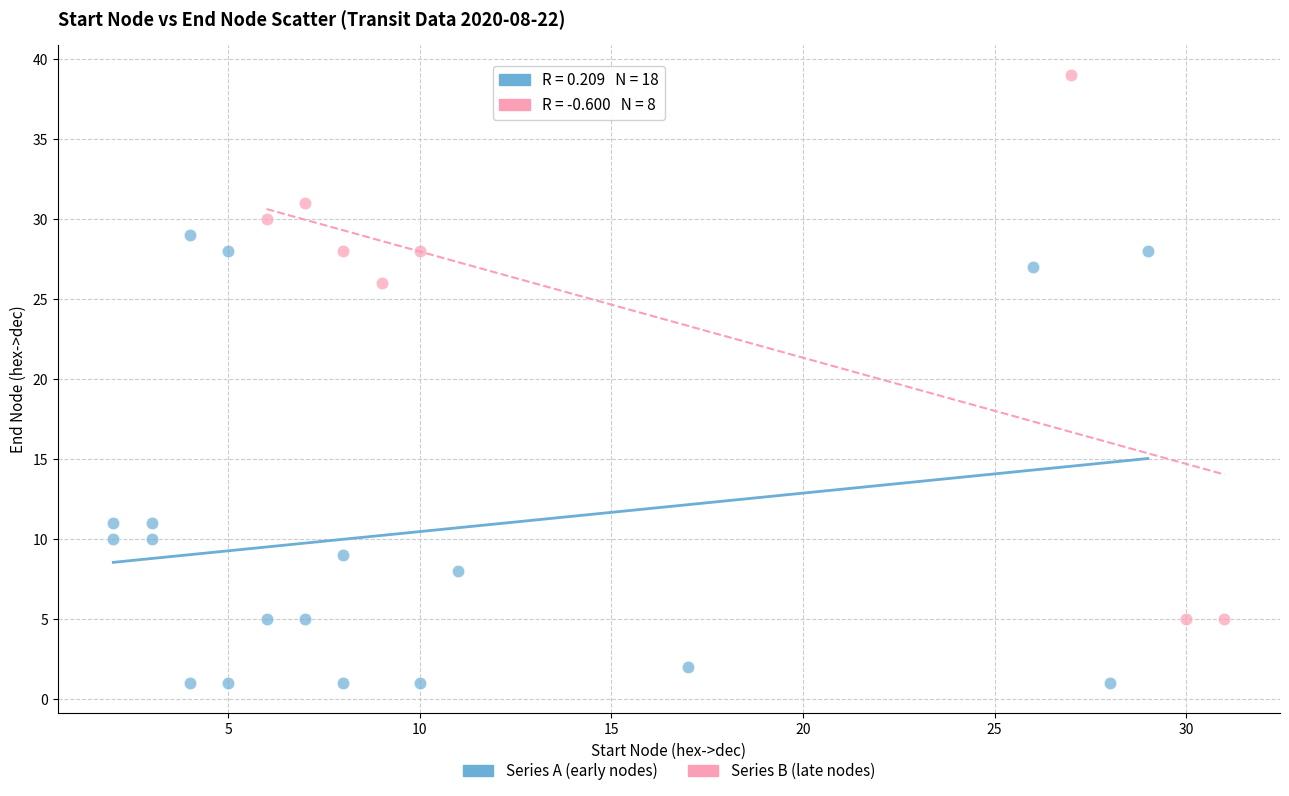

Which series reaches the maximum Y coordinate?

Series B (late nodes)